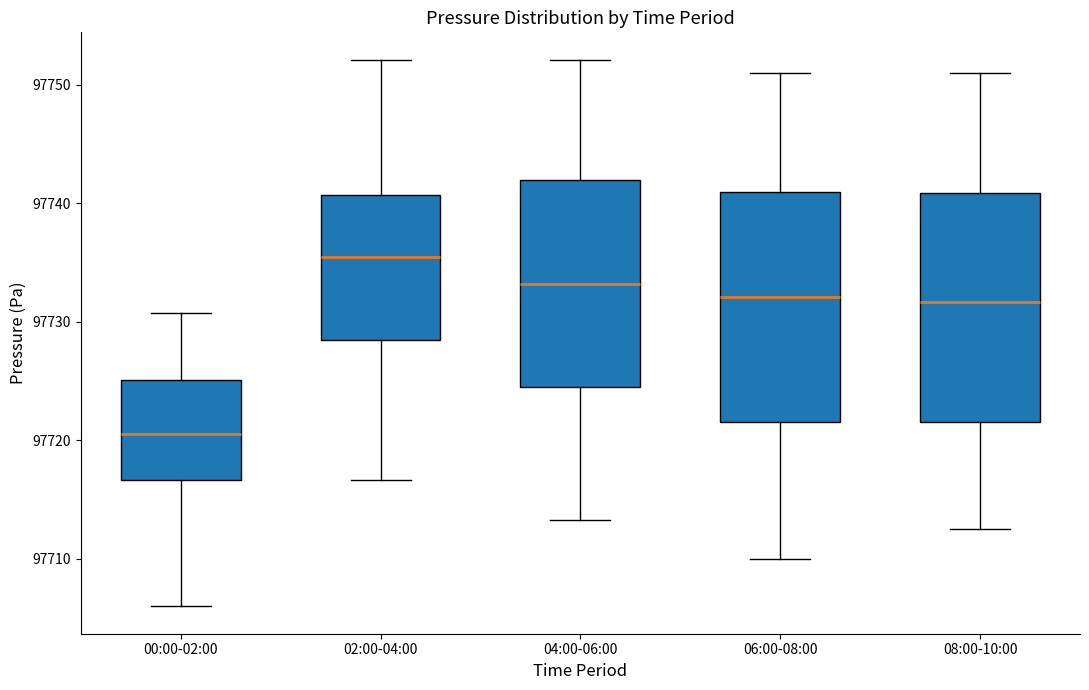

Which box's median line is the lowest?

00:00-02:00